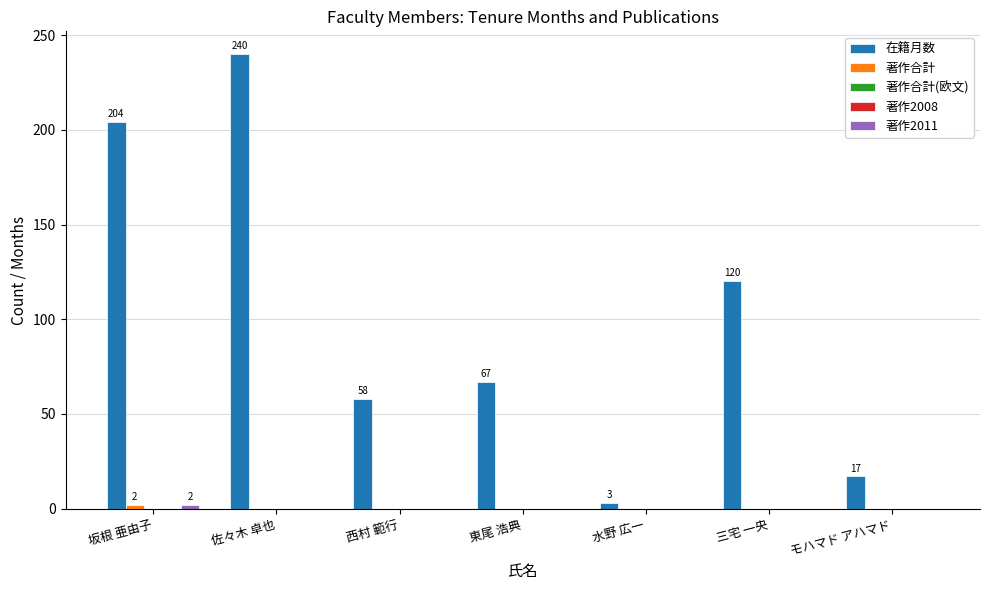

What is the sum of all 著作2011 values?

2